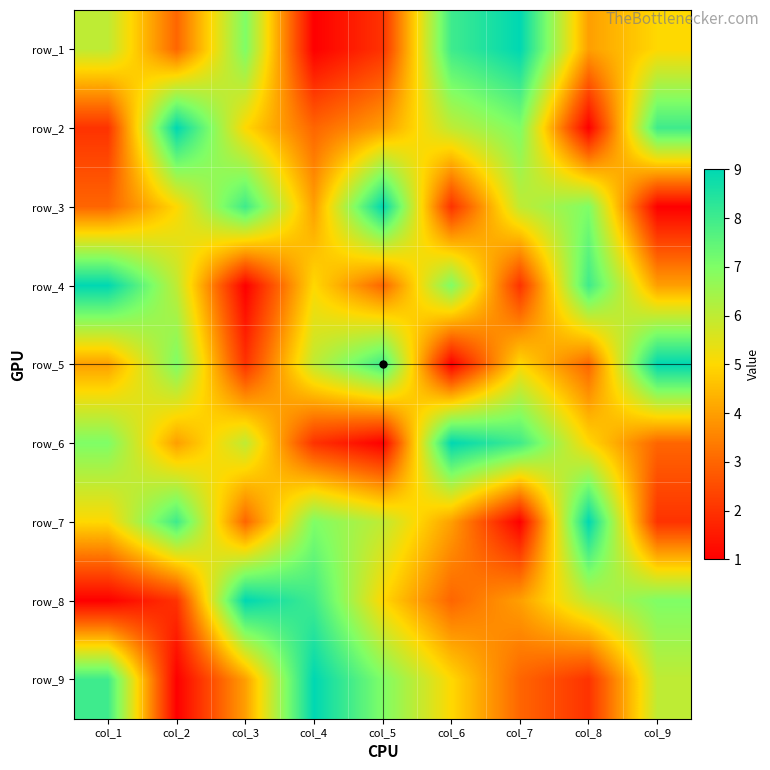

At which label does row_1 reach its peak?

col_7